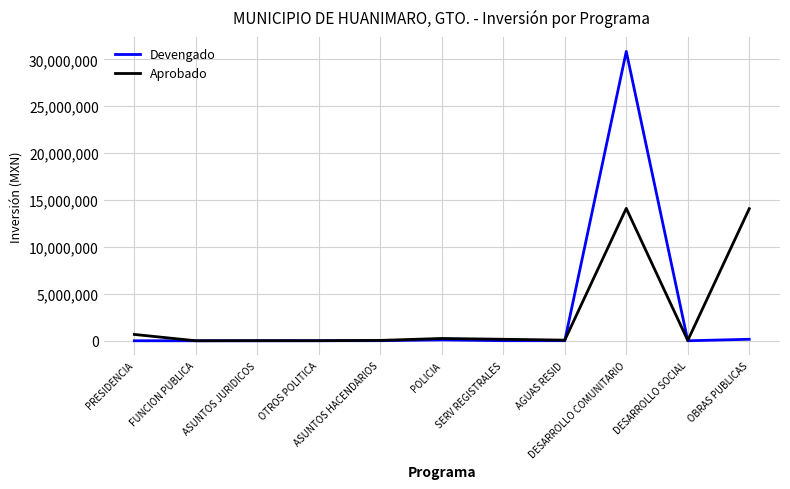

What is the sum of the Devengado values at SERV REGISTRALES and DESARROLLO COMUNITARIO?

30852062.9